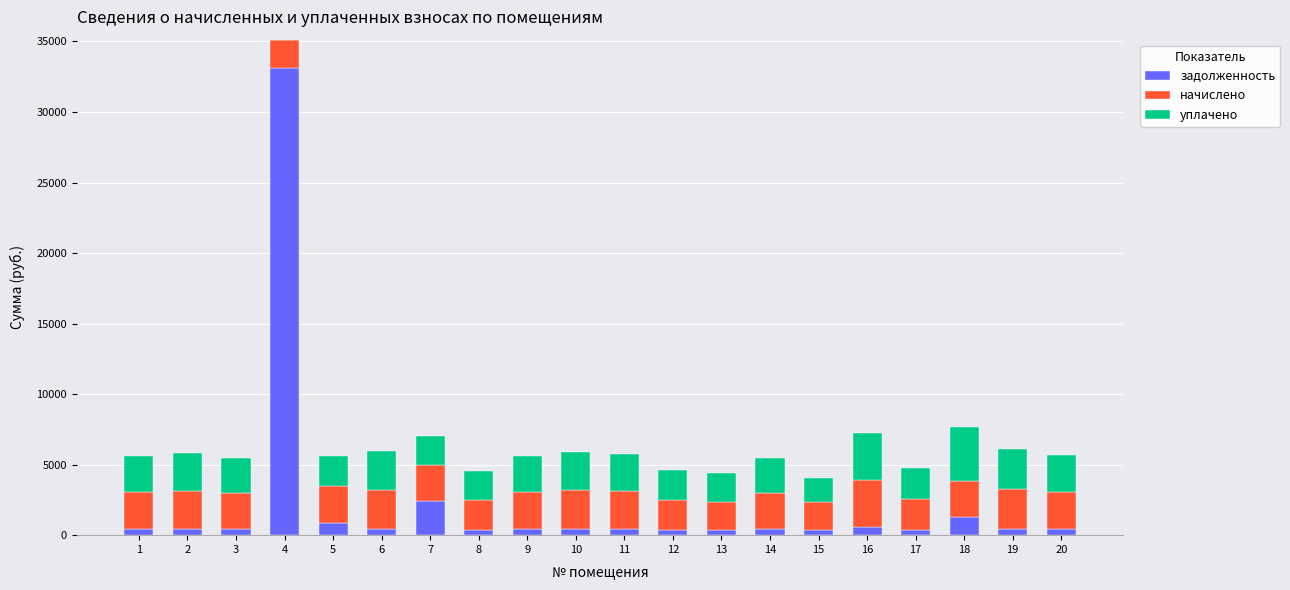

How many distinct data groups are displayed?

3